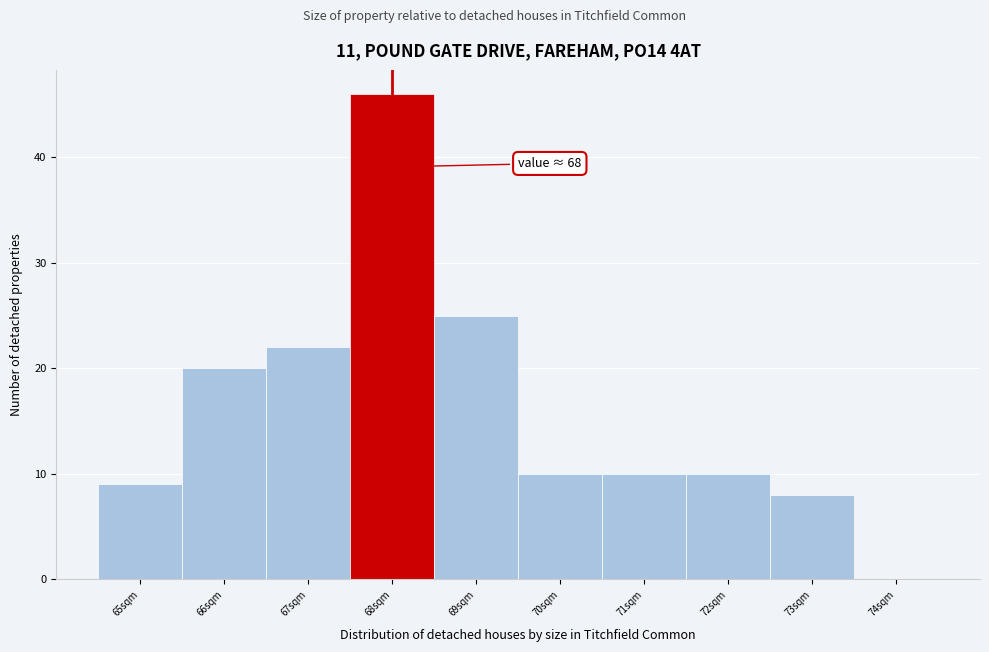

Which range on the x-axis has the tallest bar?

67.5 to 68.5